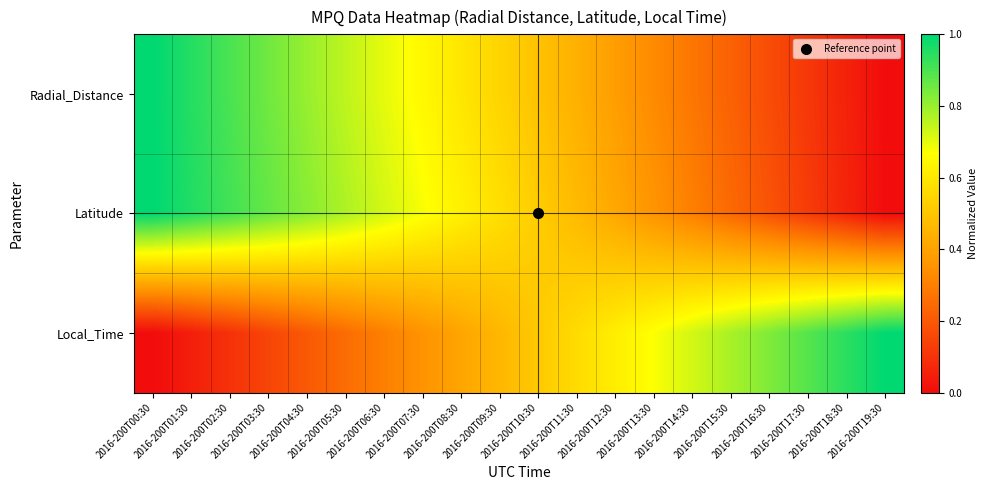

Reading left to right, what are all the values shown in this chart?

Radial_Distance: 2016-200T00:30=1.0	2016-200T01:30=1.0	2016-200T02:30=0.9	2016-200T03:30=0.9	2016-200T04:30=0.8	2016-200T05:30=0.8	2016-200T06:30=0.7	2016-200T07:30=0.6	2016-200T08:30=0.6	2016-200T09:30=0.5	2016-200T10:30=0.5	2016-200T11:30=0.4	2016-200T12:30=0.4	2016-200T13:30=0.3	2016-200T14:30=0.3	2016-200T15:30=0.2	2016-200T16:30=0.2	2016-200T17:30=0.1	2016-200T18:30=0.1	2016-200T19:30=0.0
Latitude: 2016-200T00:30=1.0	2016-200T01:30=1.0	2016-200T02:30=0.9	2016-200T03:30=0.9	2016-200T04:30=0.8	2016-200T05:30=0.8	2016-200T06:30=0.7	2016-200T07:30=0.7	2016-200T08:30=0.6	2016-200T09:30=0.6	2016-200T10:30=0.5	2016-200T11:30=0.5	2016-200T12:30=0.4	2016-200T13:30=0.4	2016-200T14:30=0.3	2016-200T15:30=0.2	2016-200T16:30=0.2	2016-200T17:30=0.1	2016-200T18:30=0.1	2016-200T19:30=0.0
Local_Time: 2016-200T00:30=0.0	2016-200T01:30=0.0	2016-200T02:30=0.1	2016-200T03:30=0.1	2016-200T04:30=0.2	2016-200T05:30=0.3	2016-200T06:30=0.3	2016-200T07:30=0.4	2016-200T08:30=0.4	2016-200T09:30=0.5	2016-200T10:30=0.5	2016-200T11:30=0.6	2016-200T12:30=0.6	2016-200T13:30=0.7	2016-200T14:30=0.7	2016-200T15:30=0.8	2016-200T16:30=0.8	2016-200T17:30=0.9	2016-200T18:30=0.9	2016-200T19:30=1.0